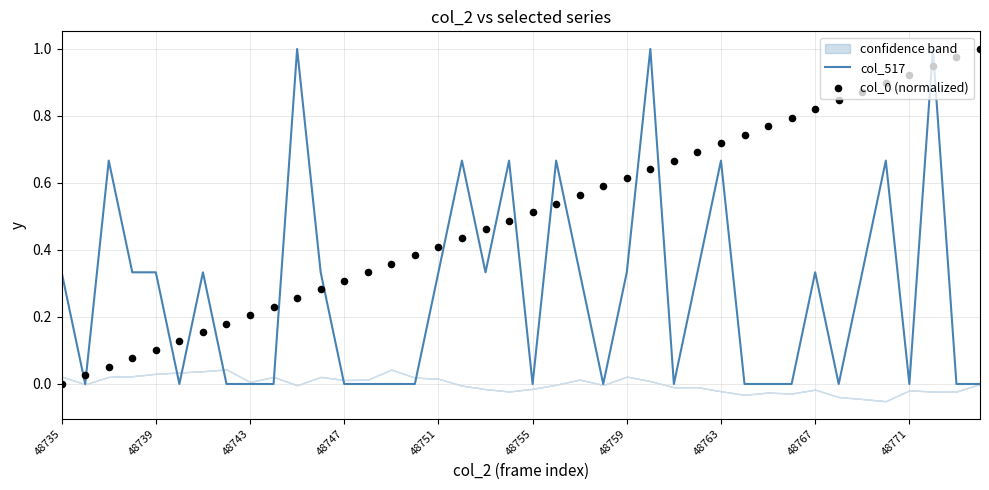

At which category is the sum across all series the highest?

37